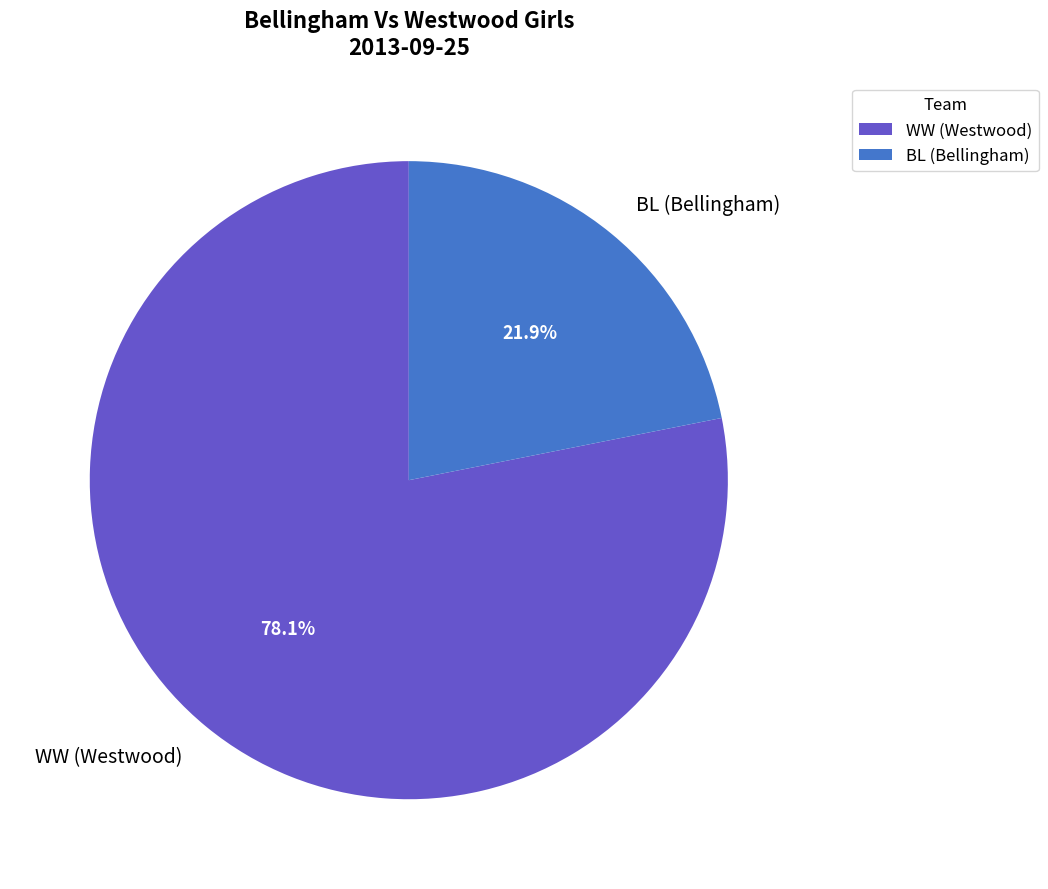

Combined, do BL (Bellingham) and WW (Westwood) account for over 50%?

Yes